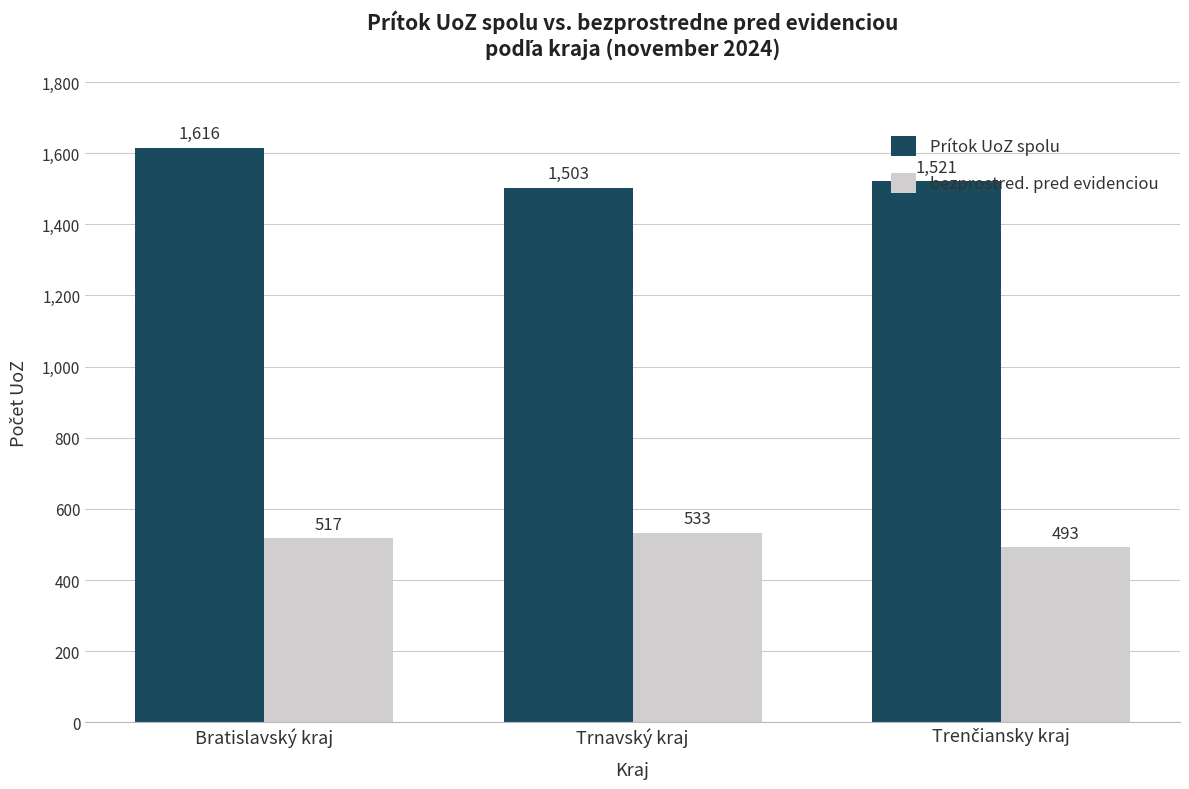

What is the spread (max minus min) of values at Trnavský kraj?

970